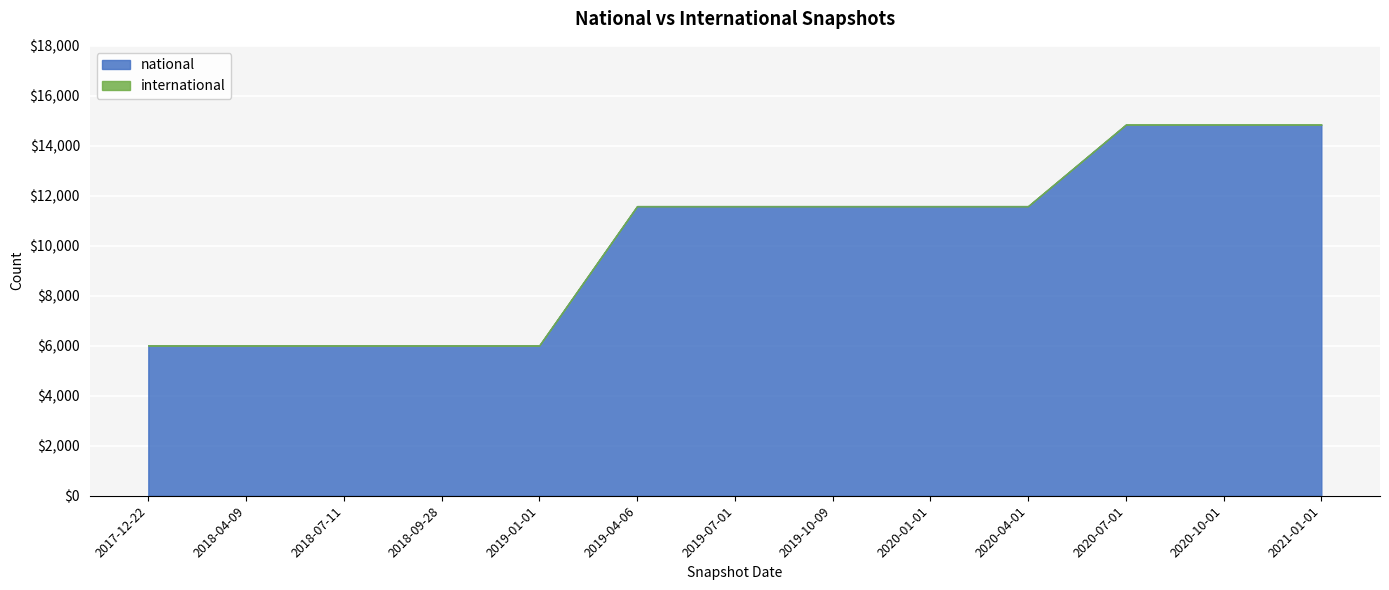

What position from the left is 2020-10-01?

12